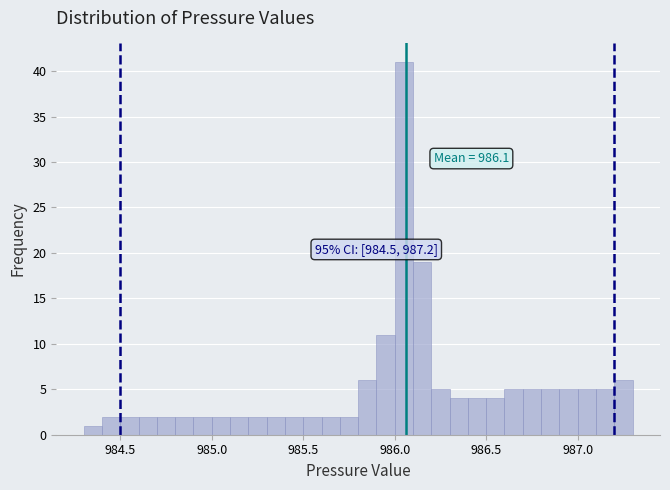

Around what value on the x-axis is the tallest bar? Give the approximate position of its centre, as read against the axis.

986.05